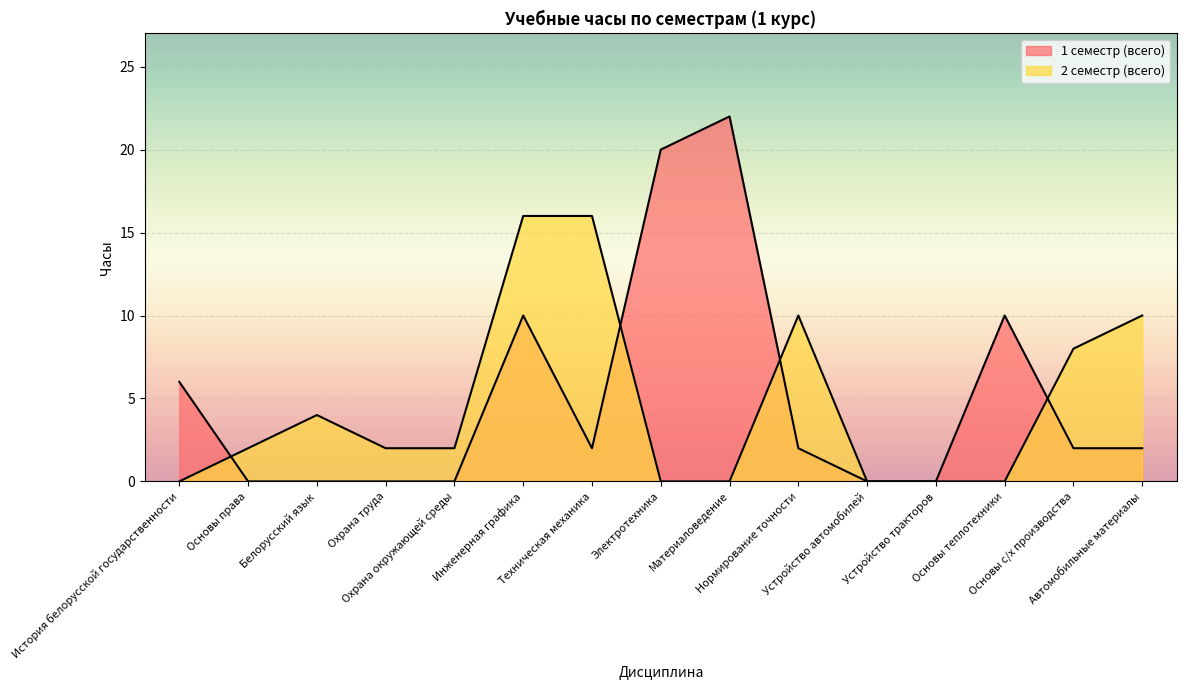

At how many categories does at least one series exceed 4?

9